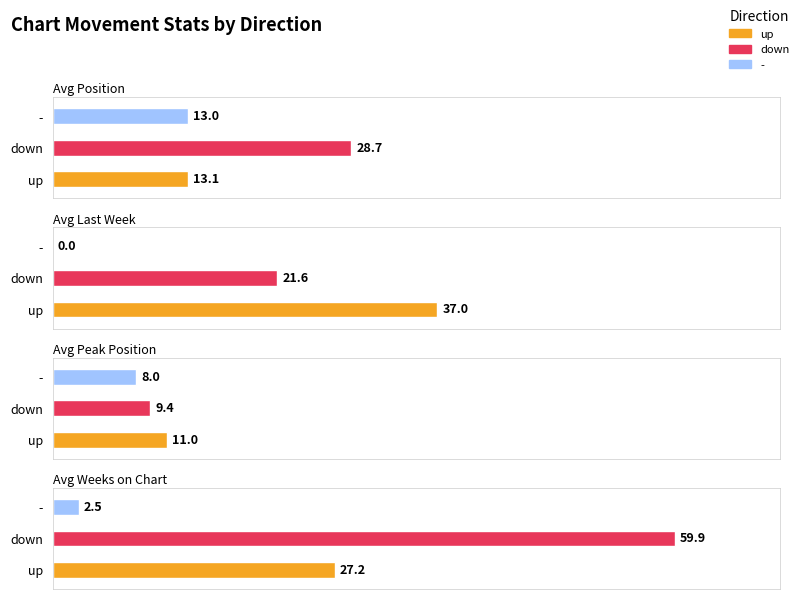

The value of down at Avg Position is 50.7. True or false?

False